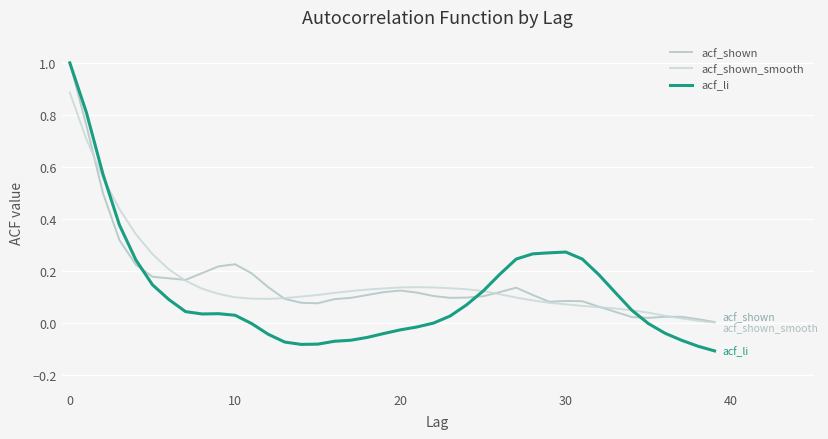

What is the difference between the maximum and minimum values in the acf_shown series?

1.0